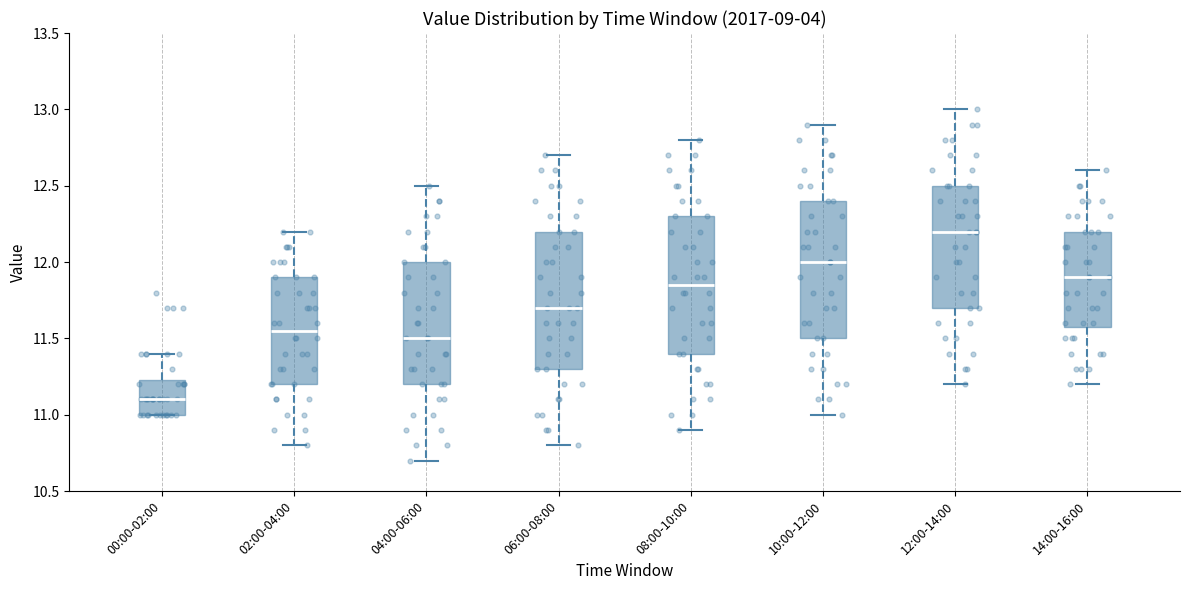

Which box's median line is the lowest?

00:00-02:00